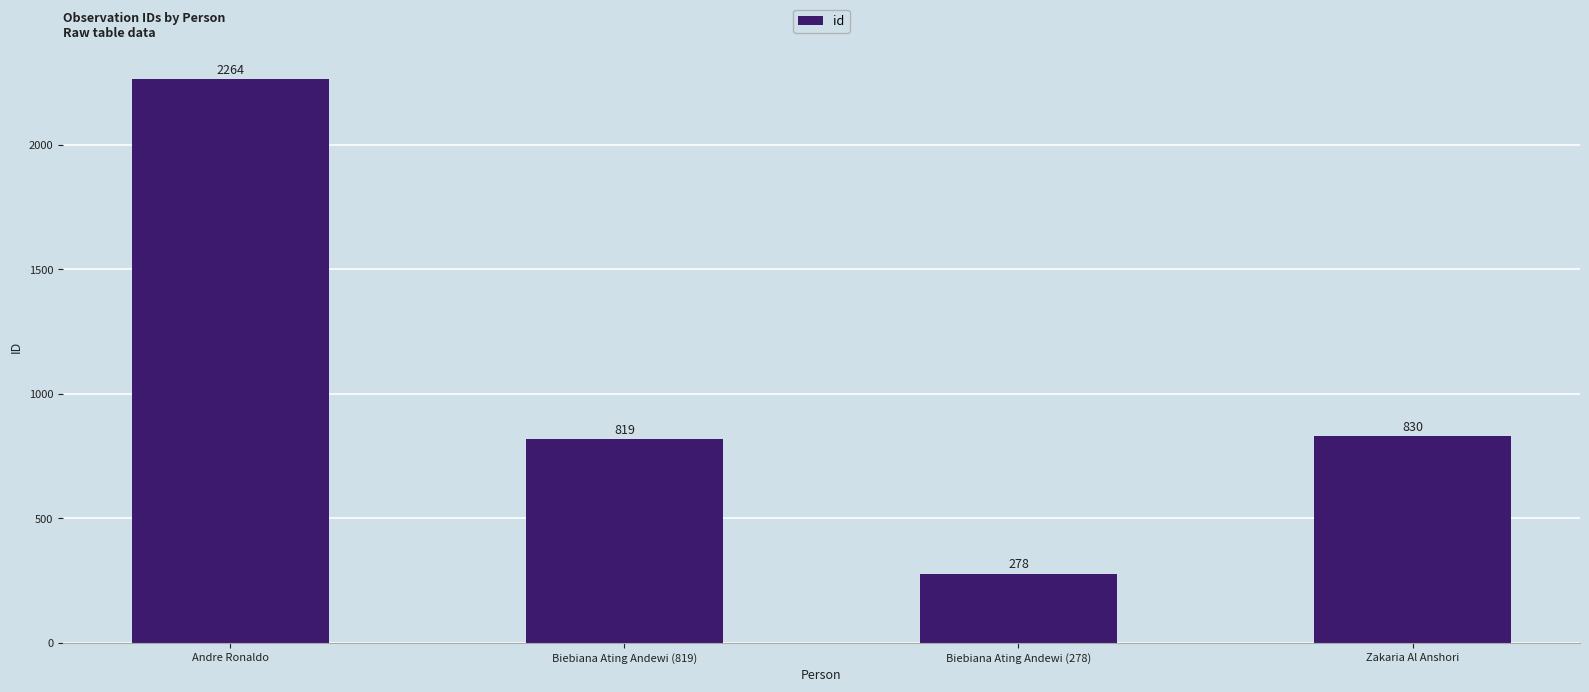

At which category does the chart reach its minimum across all series?

Biebiana Ating Andewi (278)